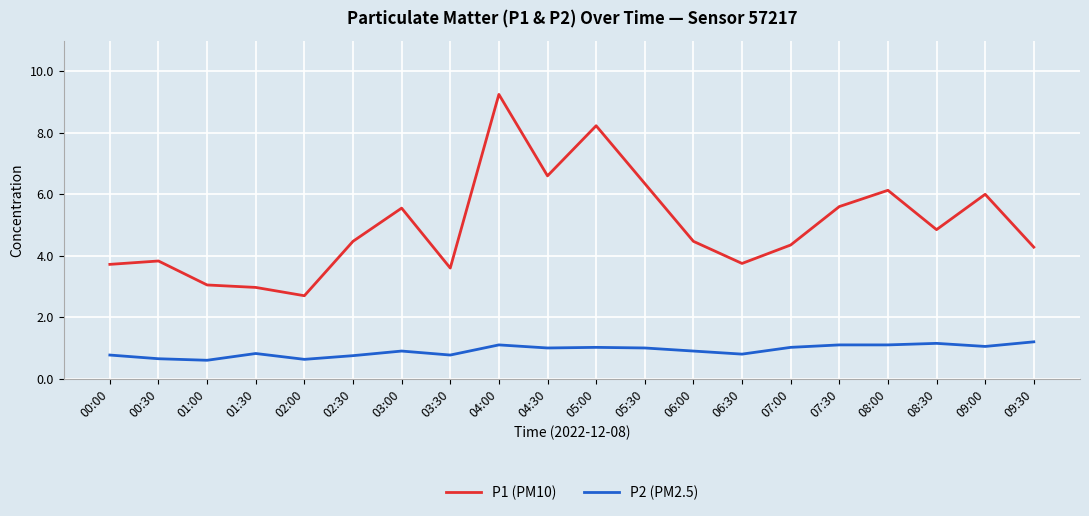

True or false: P1 (PM10) and P2 (PM2.5) intersect in this chart.

False